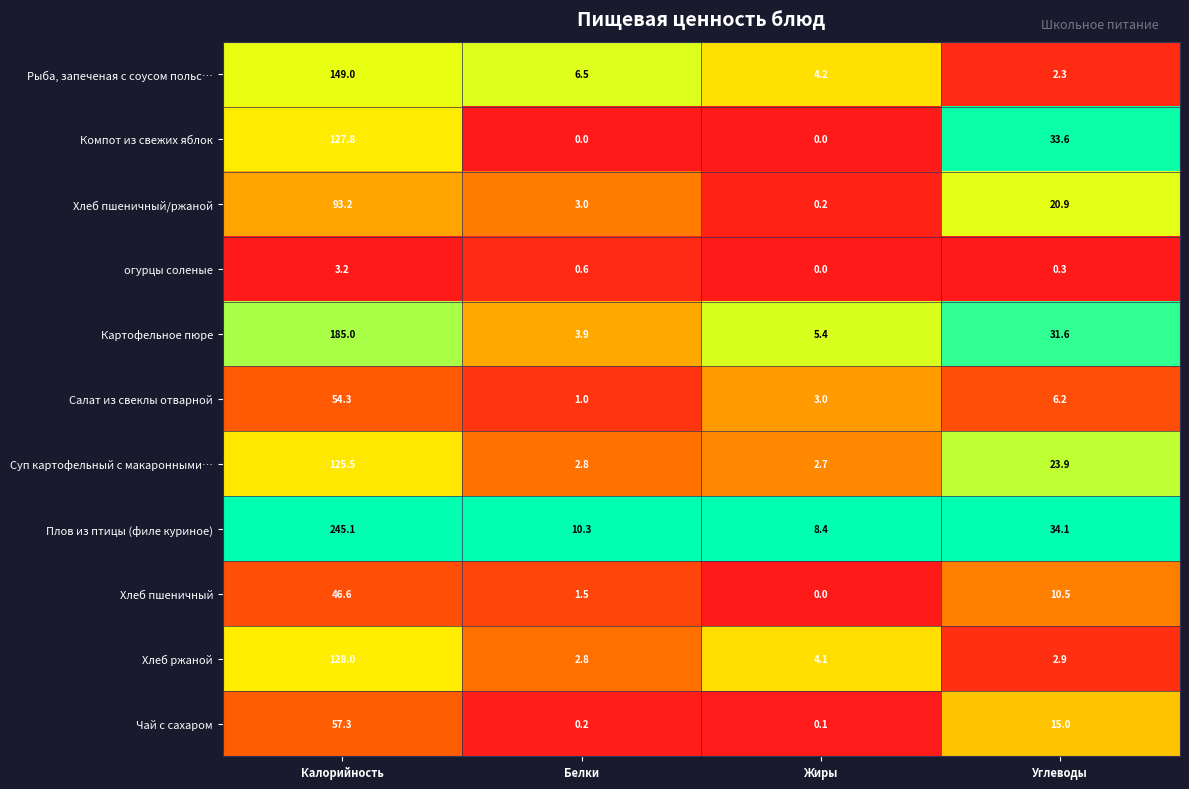

Is it true that Салат из свеклы отварной equals 24.8 at Калорийность?

False